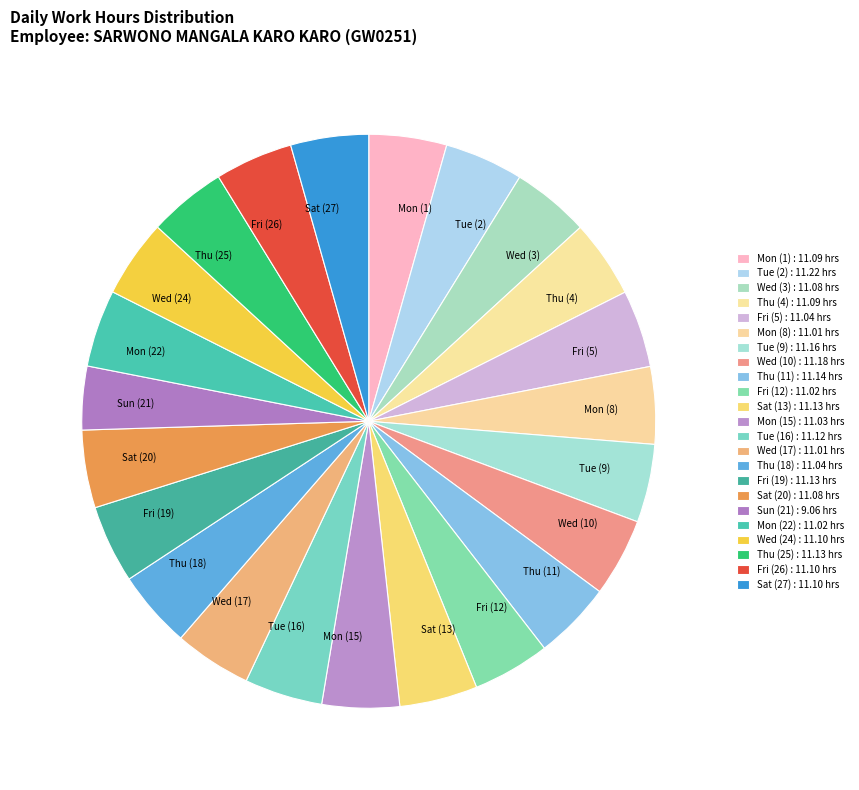

The Fri (5) slice represents 4% of the pie. True or false?

True